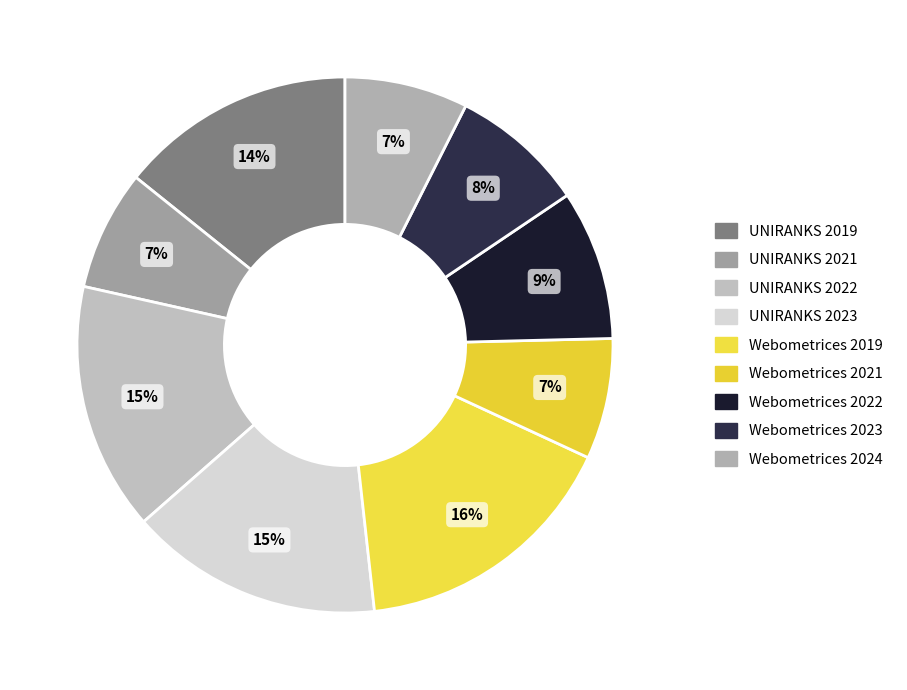

Is the sum of Webometrices 2019 and Webometrices 2021 greater than half?

No